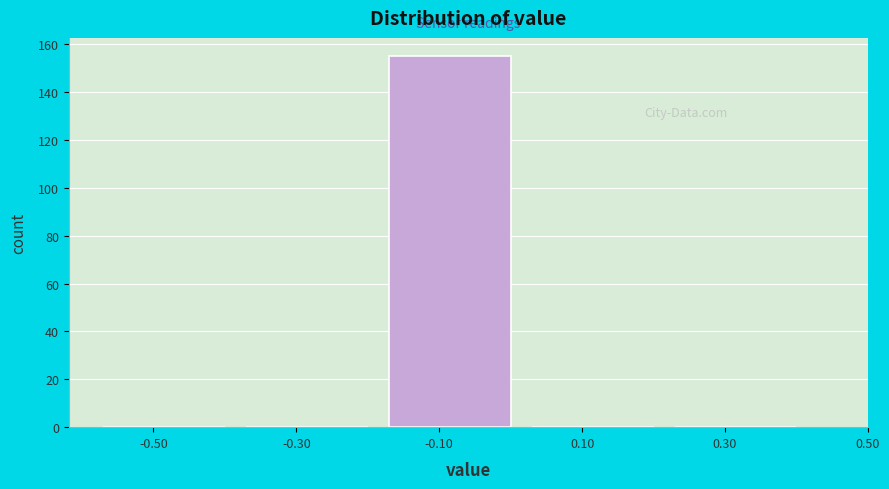

Reading right to left, transcribe all the data shown in this chart.

0.30=0	0.10=0	-0.10=155	-0.30=0	-0.50=0